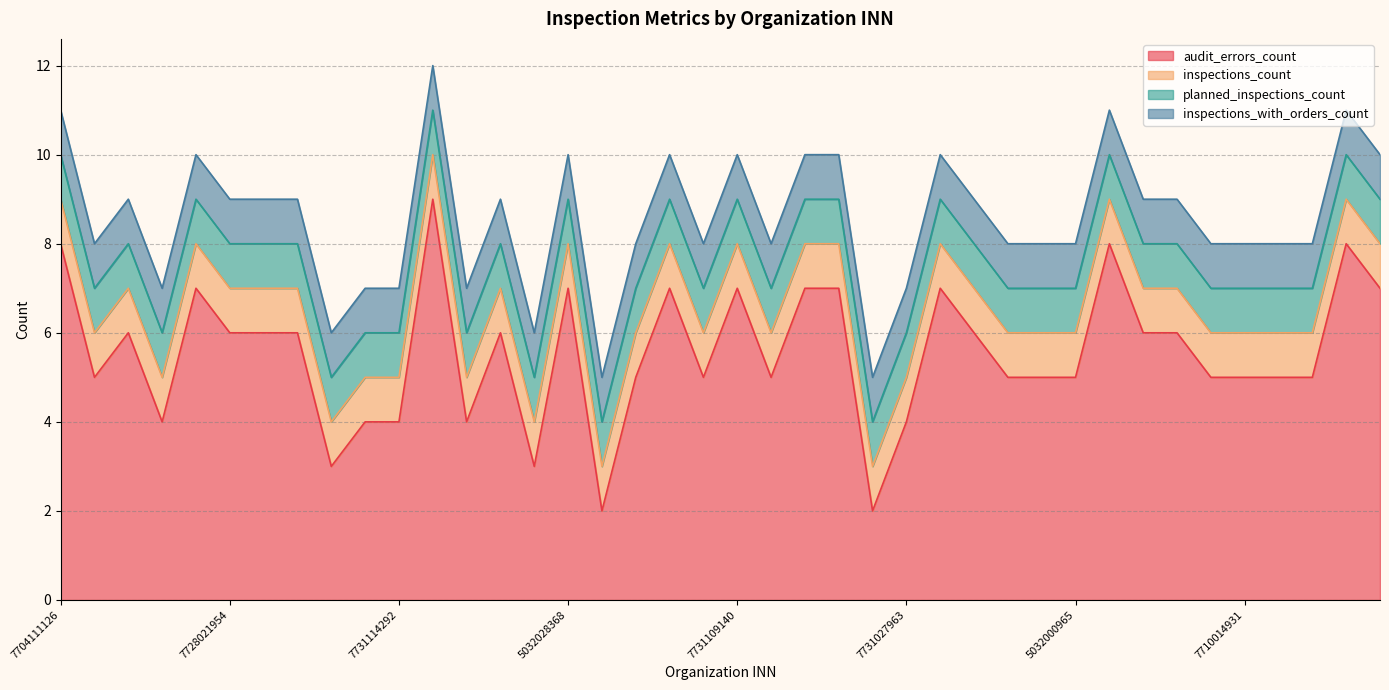

True or false: planned_inspections_count has more than 2 points higher than both neighbors.

False